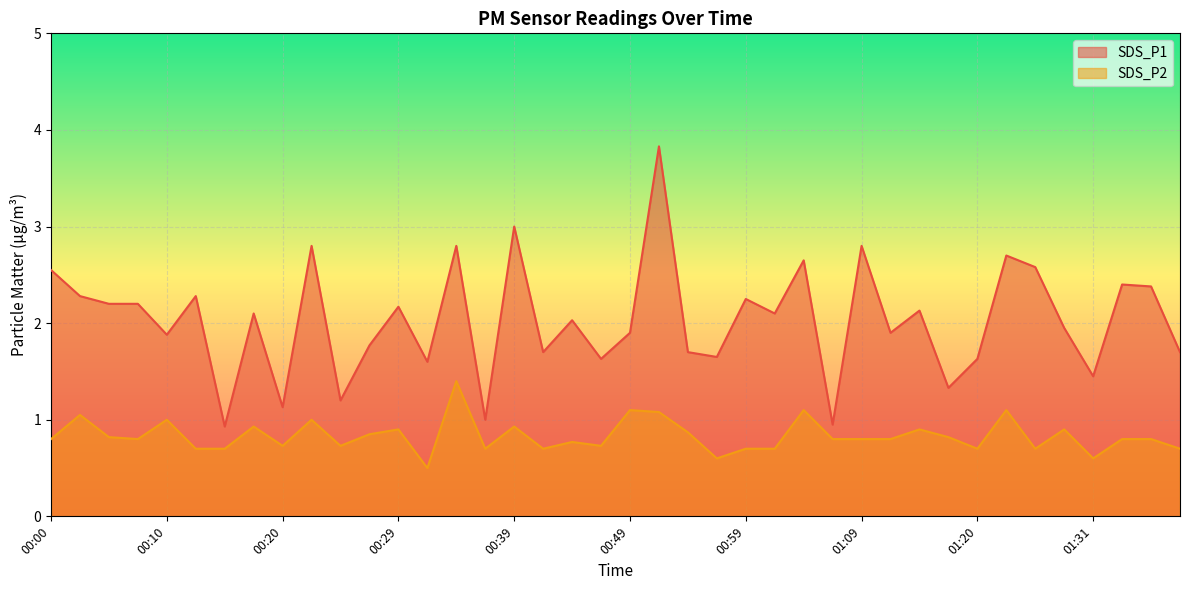

Does the chart display data point markers on the line(s)?

No